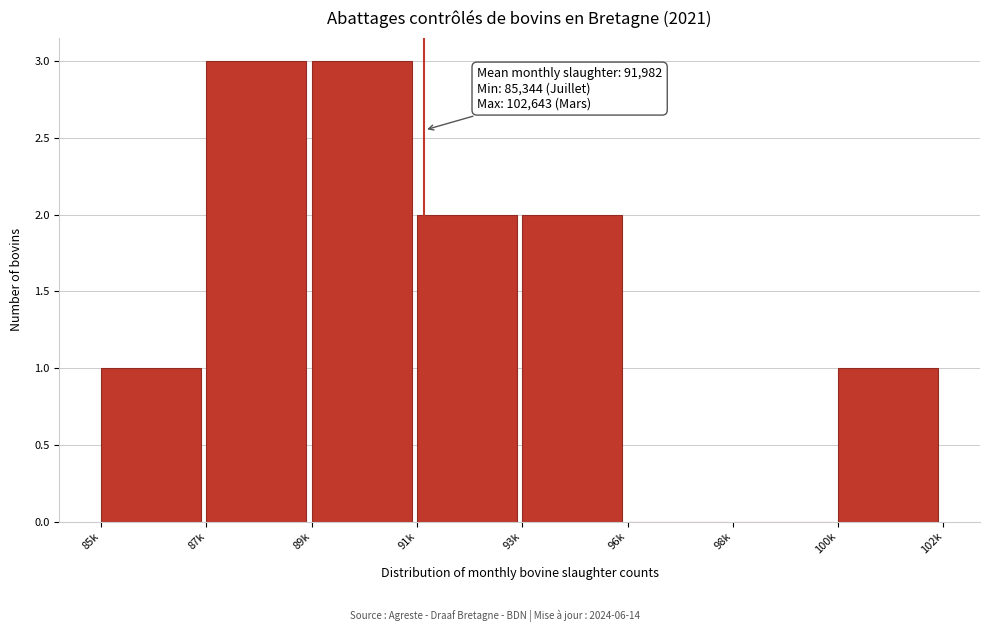

Reading right to left, list all the values displayed in this chart.

100k=1	98k=0	96k=0	93k=2	91k=2	89k=3	87k=3	85k=1